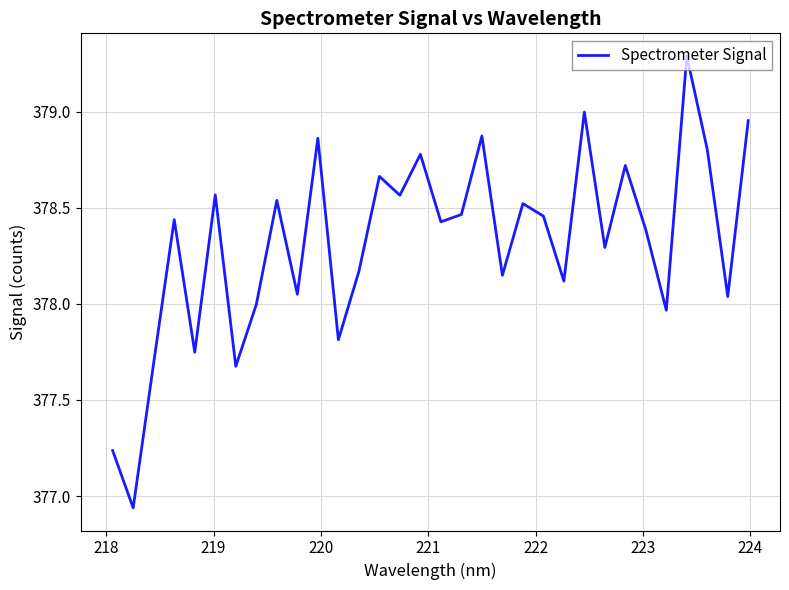

What is the maximum value shown in the chart?

379.3